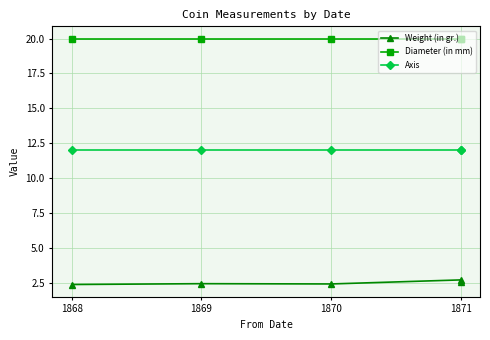

What is the total value across all series at 1869?

34.4